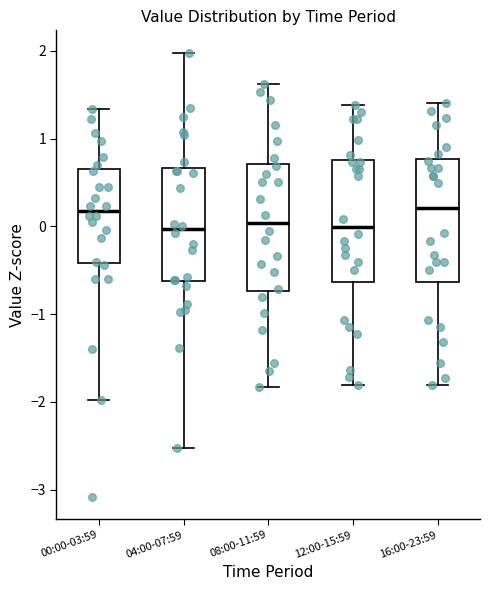

Where does the lower whisker of the box for 00:00-03:59 end on the y-axis? The values are not printed on the chart, so give them approximately, as read against the axis.

-2.0